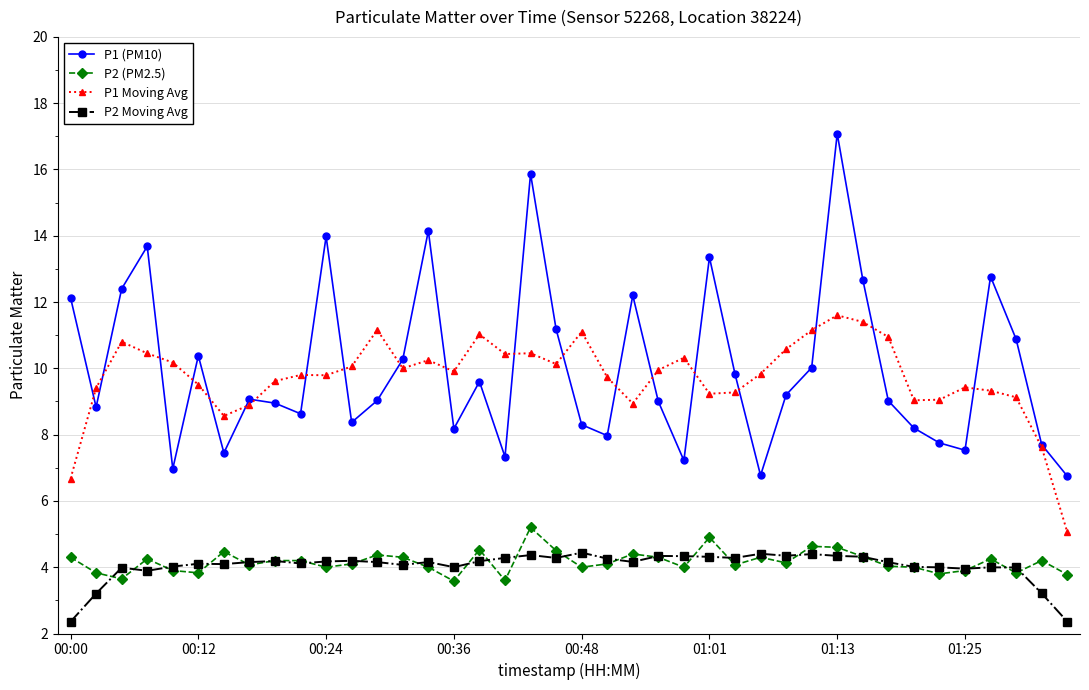

What is the highest value of the P2 (PM2.5) series?

5.2